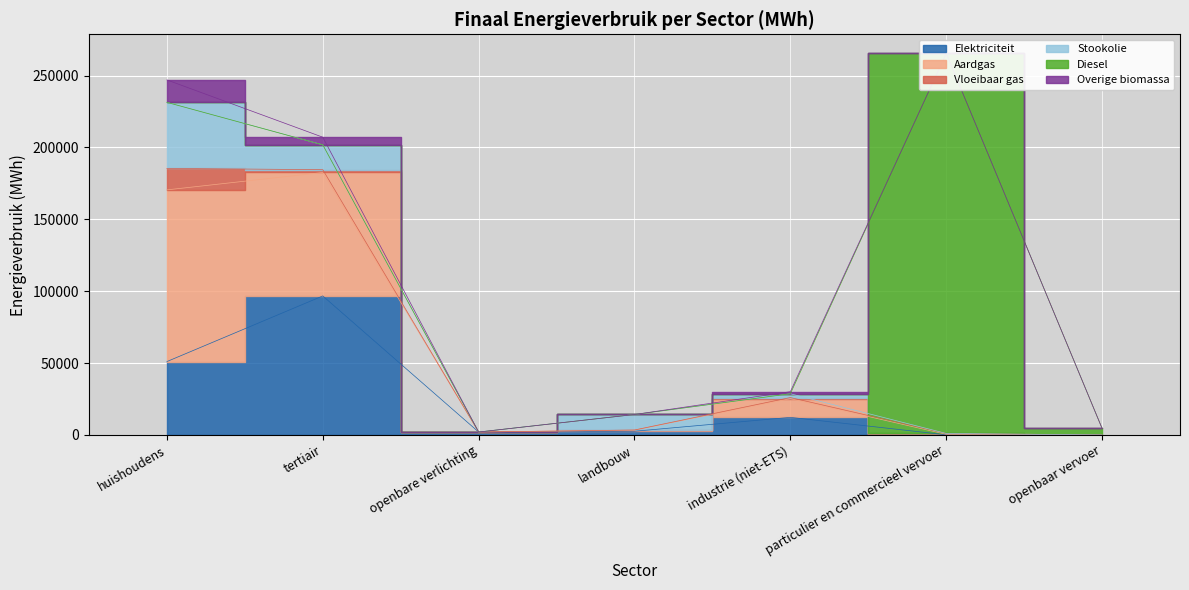

Reading left to right, list all the values displayed in this chart.

Elektriciteit: huishoudens=51052.8	tertiair=96698.7	openbare verlichting=2045.1	landbouw=2589.7	industrie (niet-ETS)=12243.7	particulier en commercieel vervoer=119.5	openbaar vervoer=0.0
Aardgas: huishoudens=119408.9	tertiair=85865.3	openbare verlichting=0.0	landbouw=780.8	industrie (niet-ETS)=12990.4	particulier en commercieel vervoer=331.7	openbaar vervoer=0.0
Vloeibaar gas: huishoudens=14944.2	tertiair=1935.0	openbare verlichting=0.0	landbouw=76.1	industrie (niet-ETS)=783.3	particulier en commercieel vervoer=613.5	openbaar vervoer=0.0
Stookolie: huishoudens=45928.5	tertiair=17286.8	openbare verlichting=0.0	landbouw=10788.5	industrie (niet-ETS)=2646.1	particulier en commercieel vervoer=0.0	openbaar vervoer=0.0
Diesel: huishoudens=0.0	tertiair=0.0	openbare verlichting=0.0	landbouw=0.0	industrie (niet-ETS)=0.0	particulier en commercieel vervoer=264346.0	openbaar vervoer=4599.0
Overige biomassa: huishoudens=15603.9	tertiair=5319.8	openbare verlichting=0.0	landbouw=0.0	industrie (niet-ETS)=1452.9	particulier en commercieel vervoer=0.0	openbaar vervoer=0.0